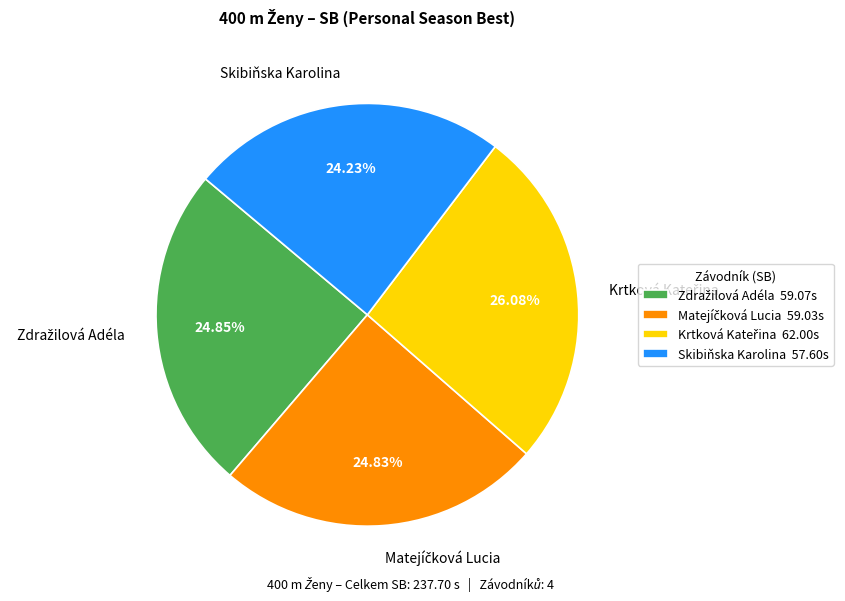

Is there a majority slice in this chart?

No